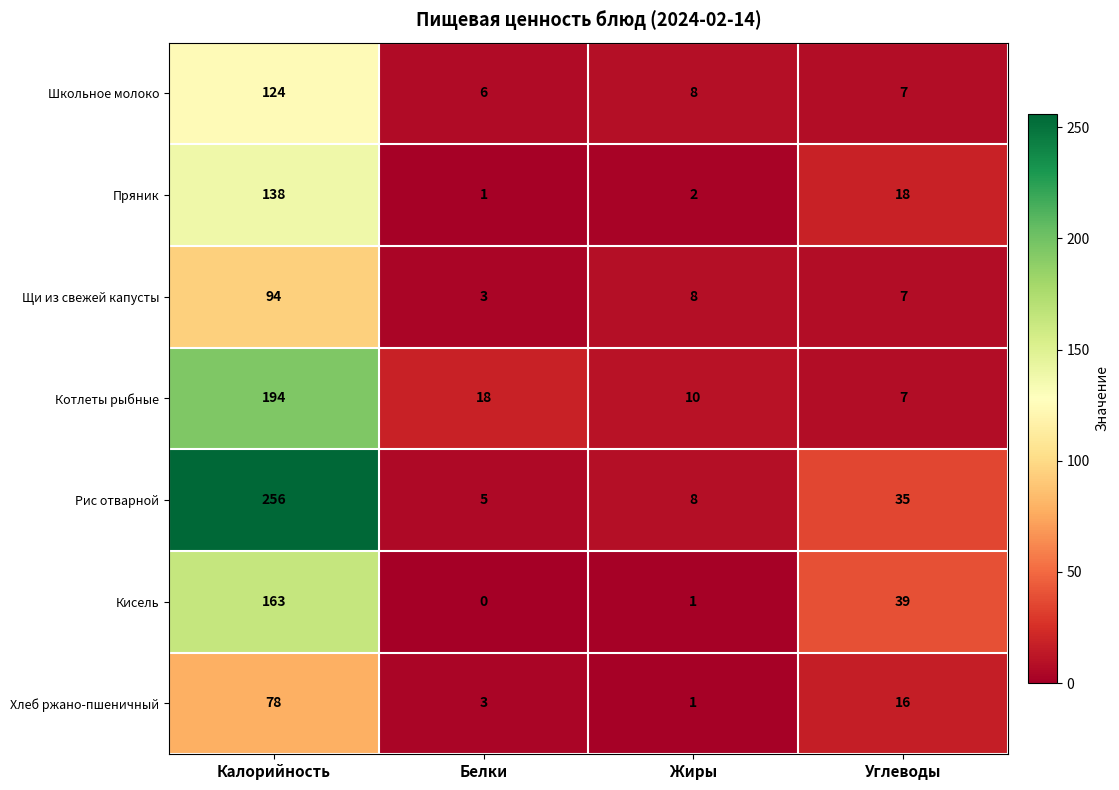

What is the highest value of the Школьное молоко series?

124